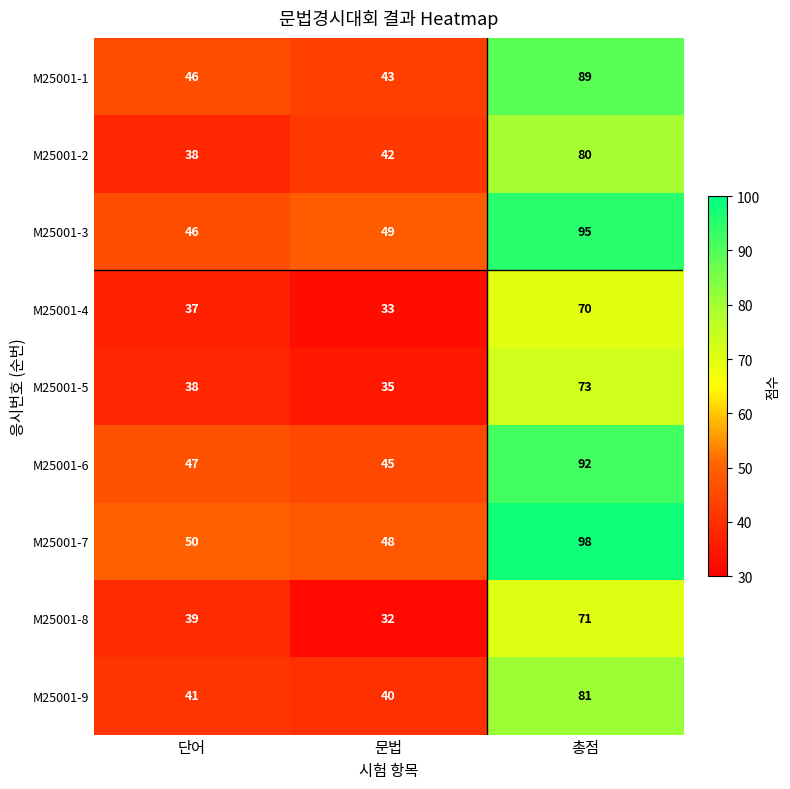

List the series in order of their peak value, lowest first.

M25001-4, M25001-8, M25001-5, M25001-2, M25001-9, M25001-1, M25001-6, M25001-3, M25001-7